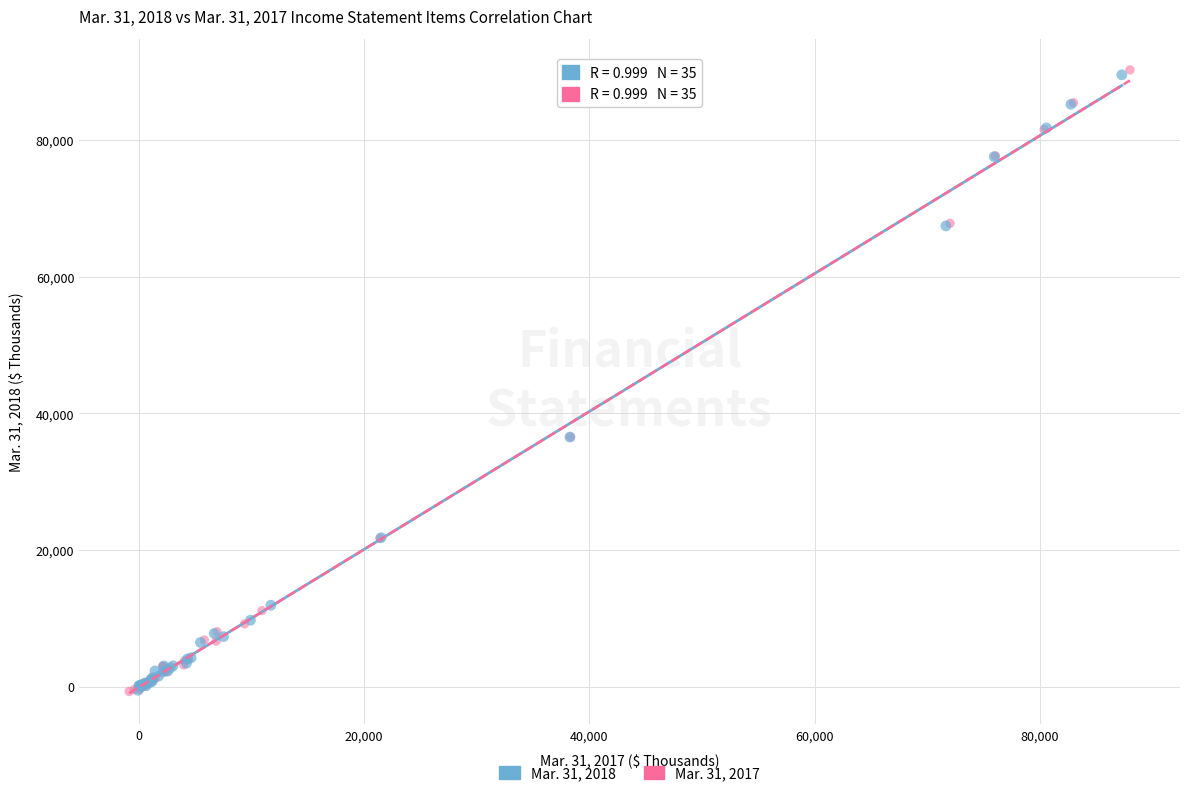

What are all the series names shown in the legend?

Mar. 31, 2018, Mar. 31, 2017